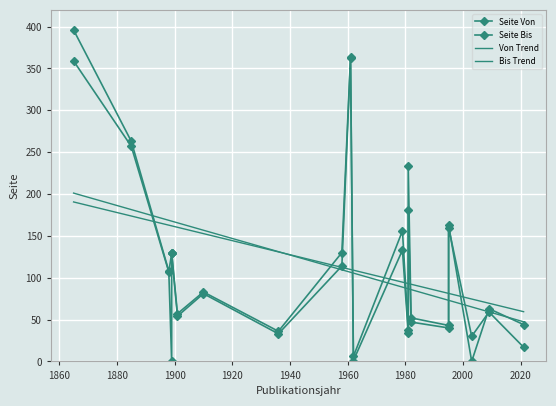

At which label is Seite Von closest to 181?

1981